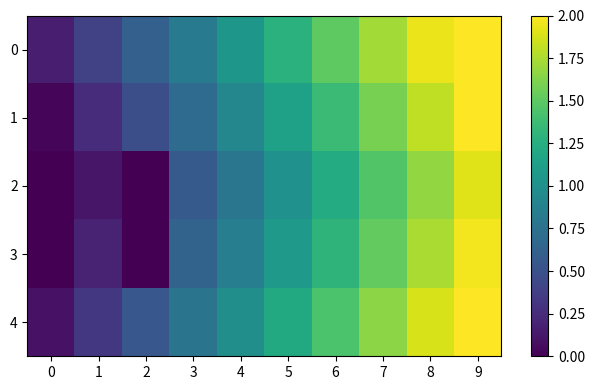

Between 4 and 0, which is larger?

4